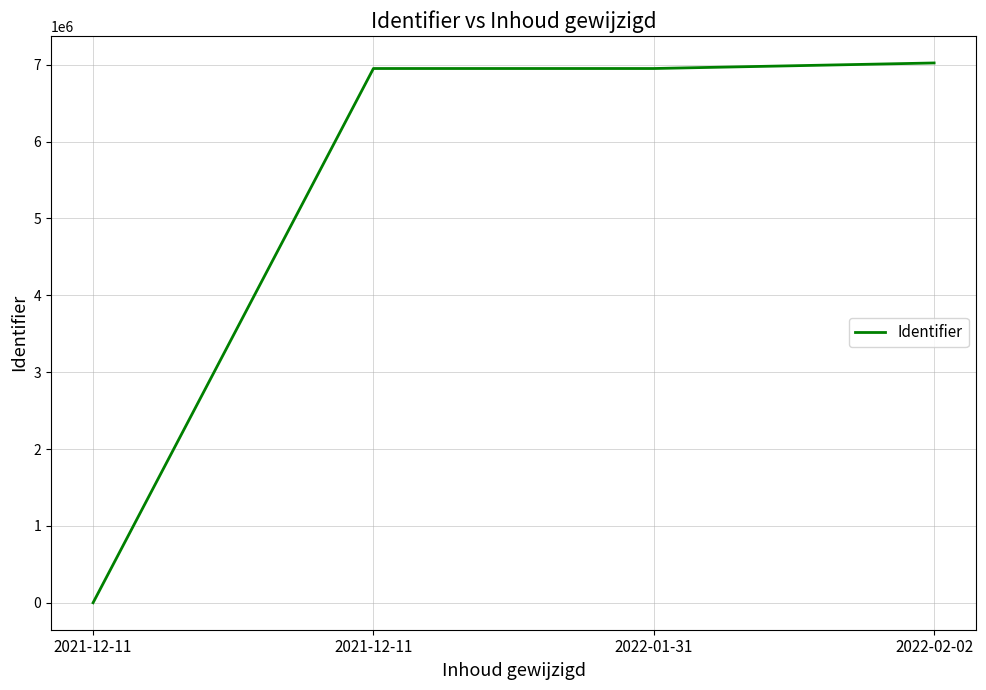

What is the label of the 3rd point from the right?

2021-12-11